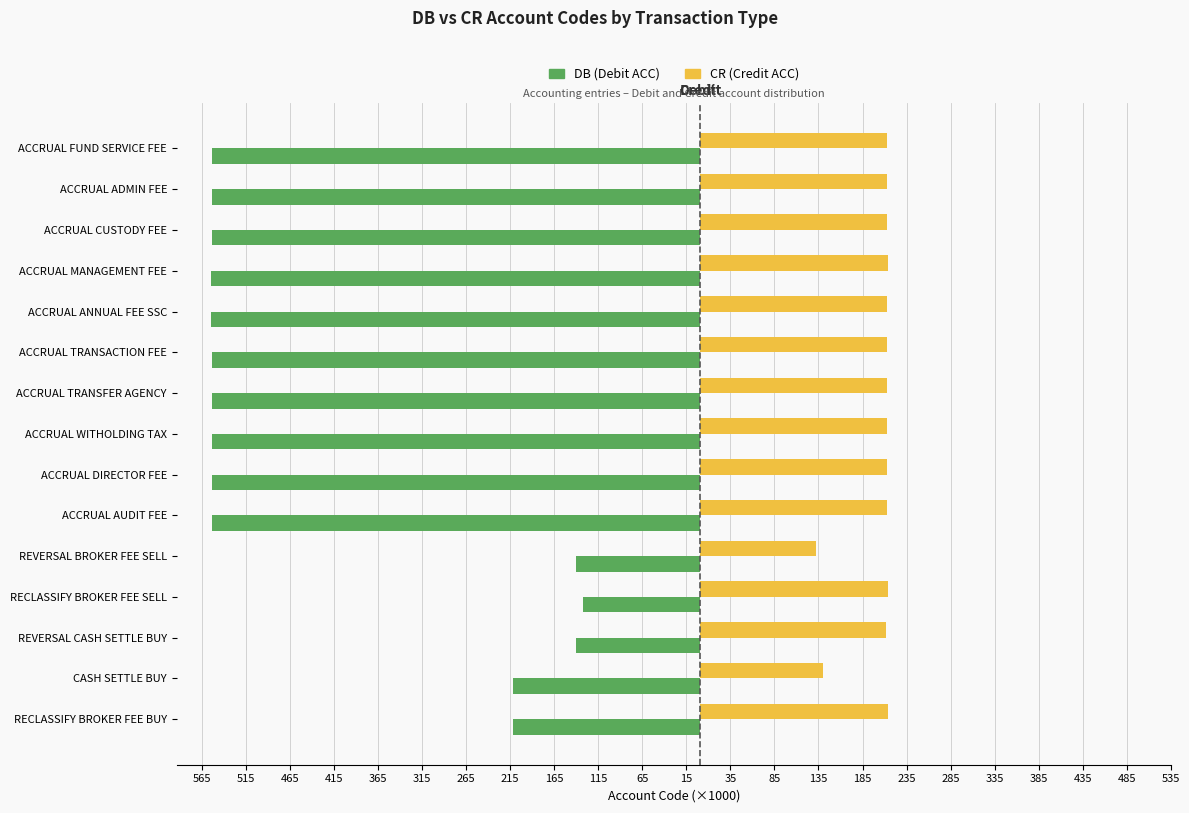

List the series in order of their overall mean, highest first.

CR (Credit ACC), DB (Debit ACC)